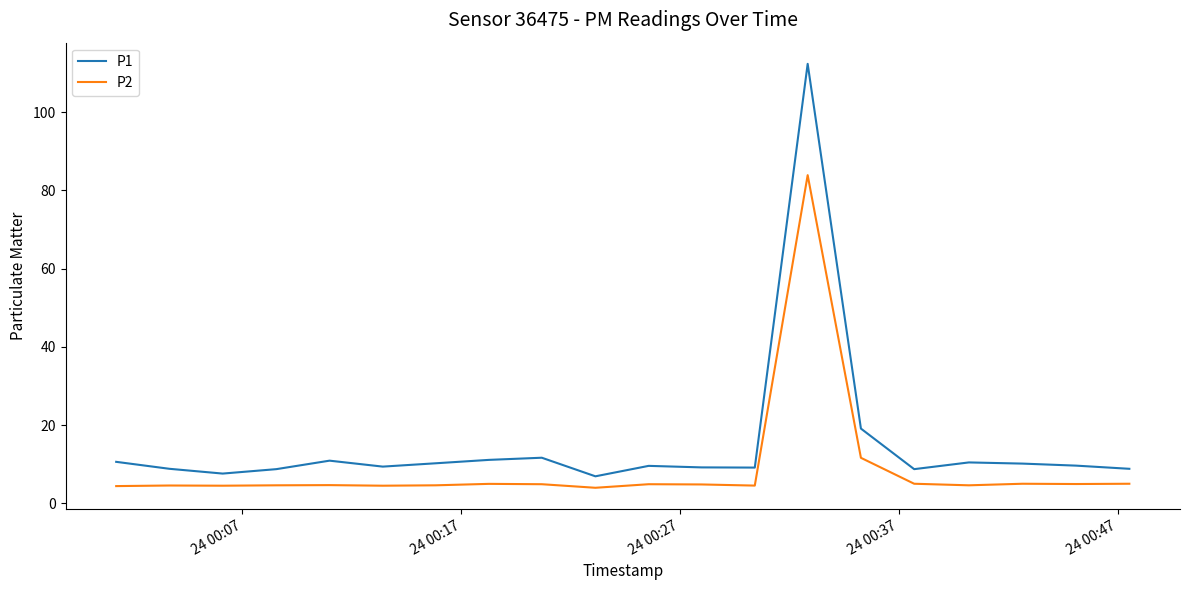

Which series has the largest total across all categories?

P1